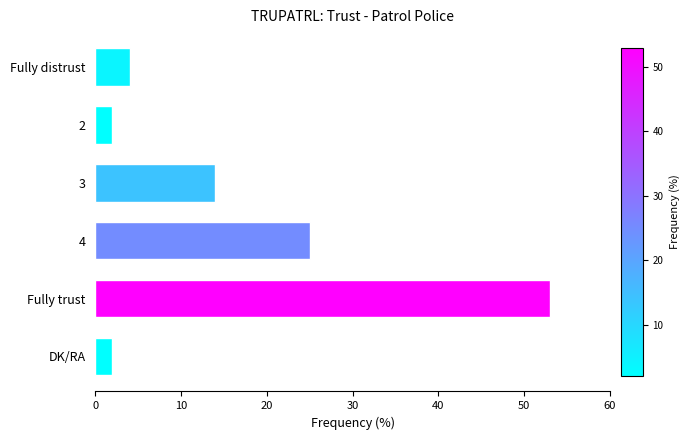

What is the label of the 2nd bar from the bottom?

Fully trust